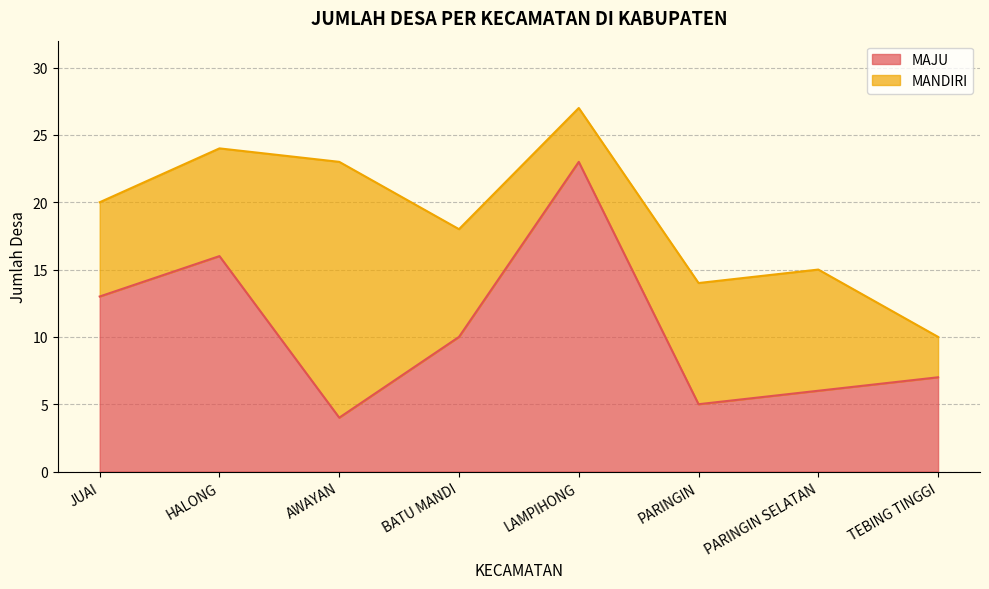

How many points are higher than both their immediate neighbors (excluding endpoints)?

2